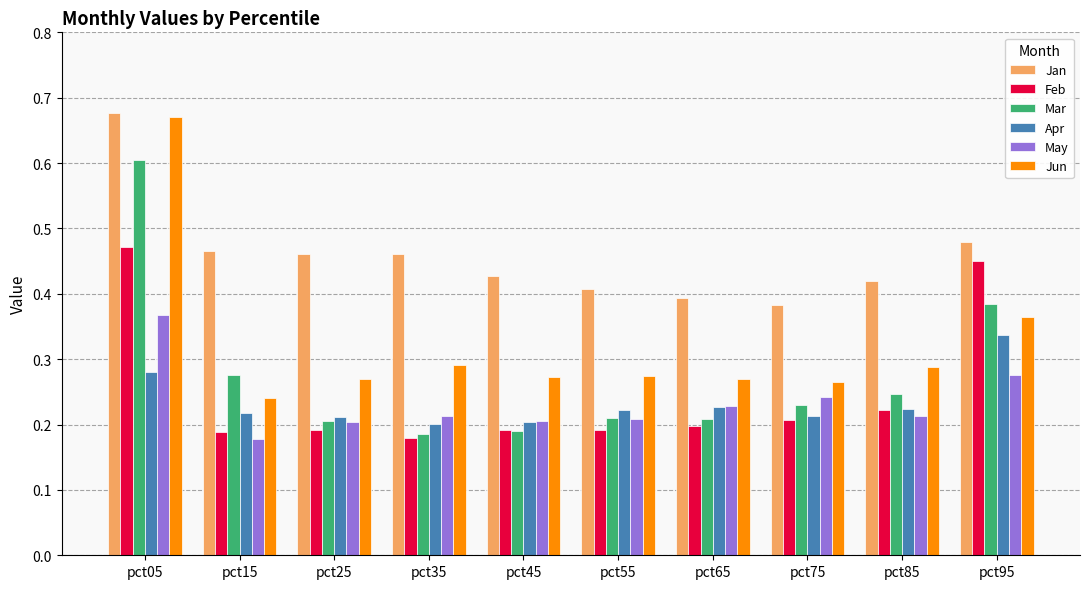

Which label corresponds to the largest value in the chart?

pct05